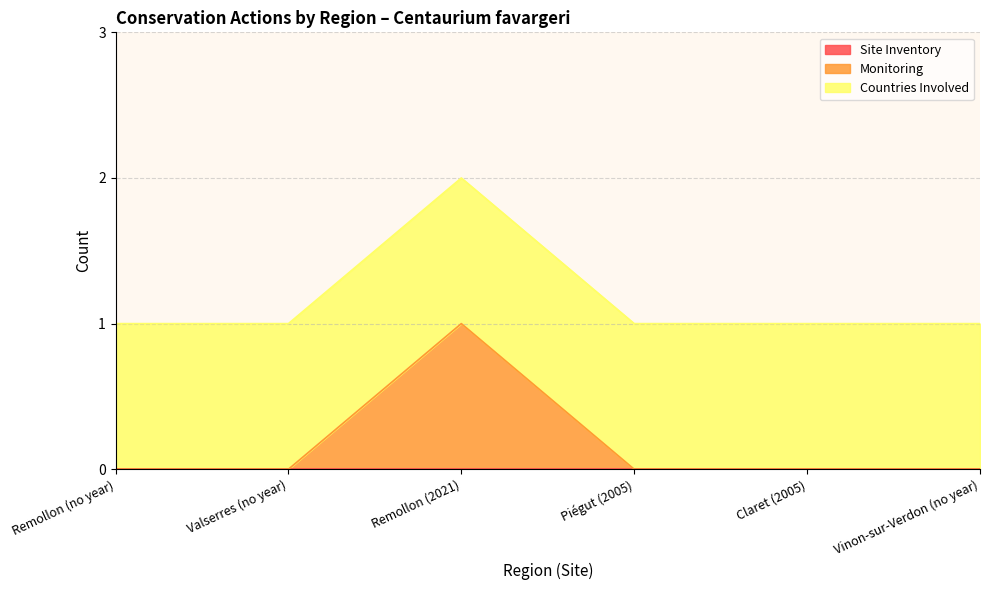

What is the label of the 2nd point from the left?

Valserres (no year)